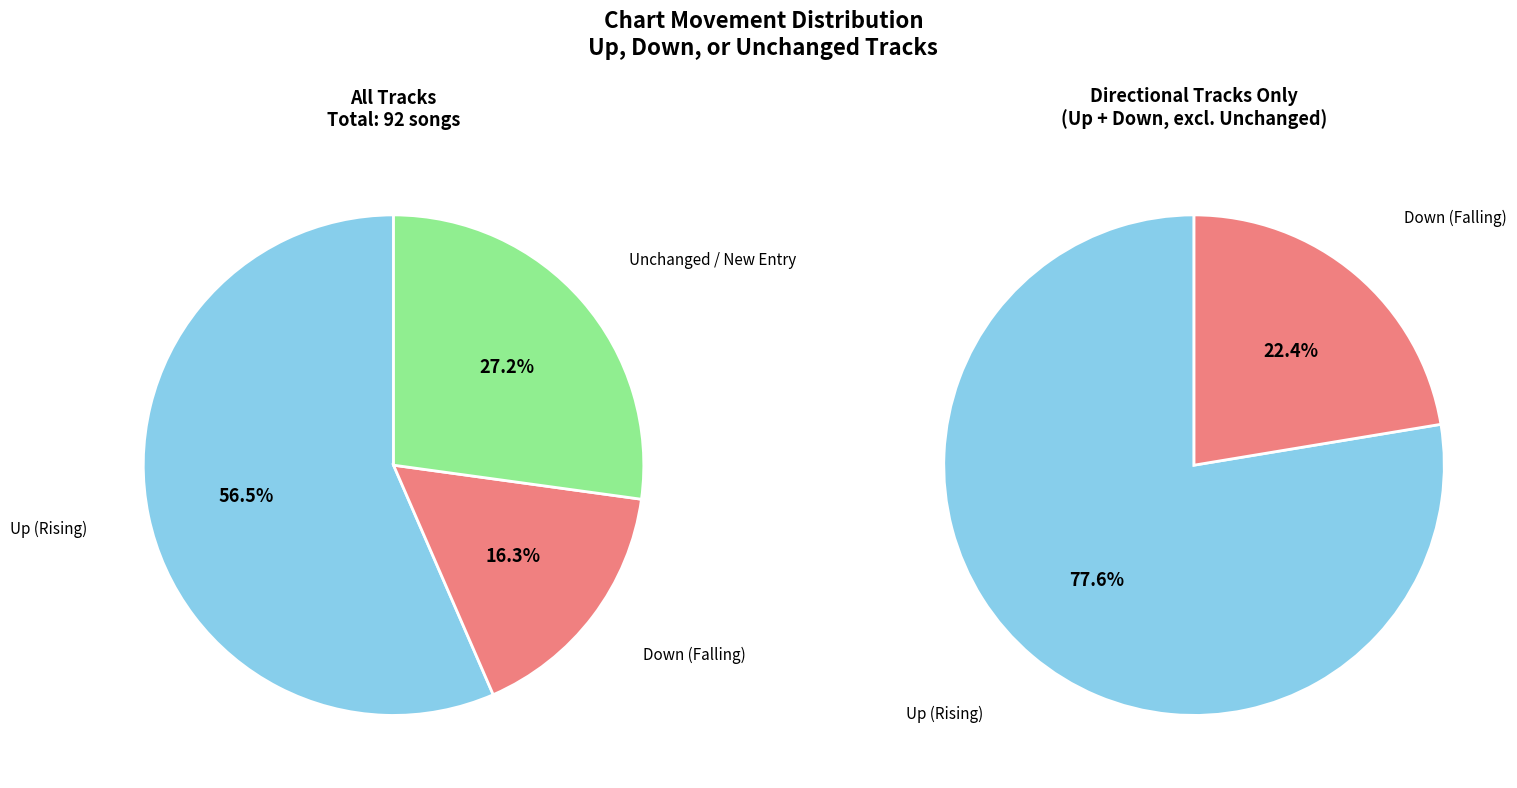

Which has a higher value, down or up?

up